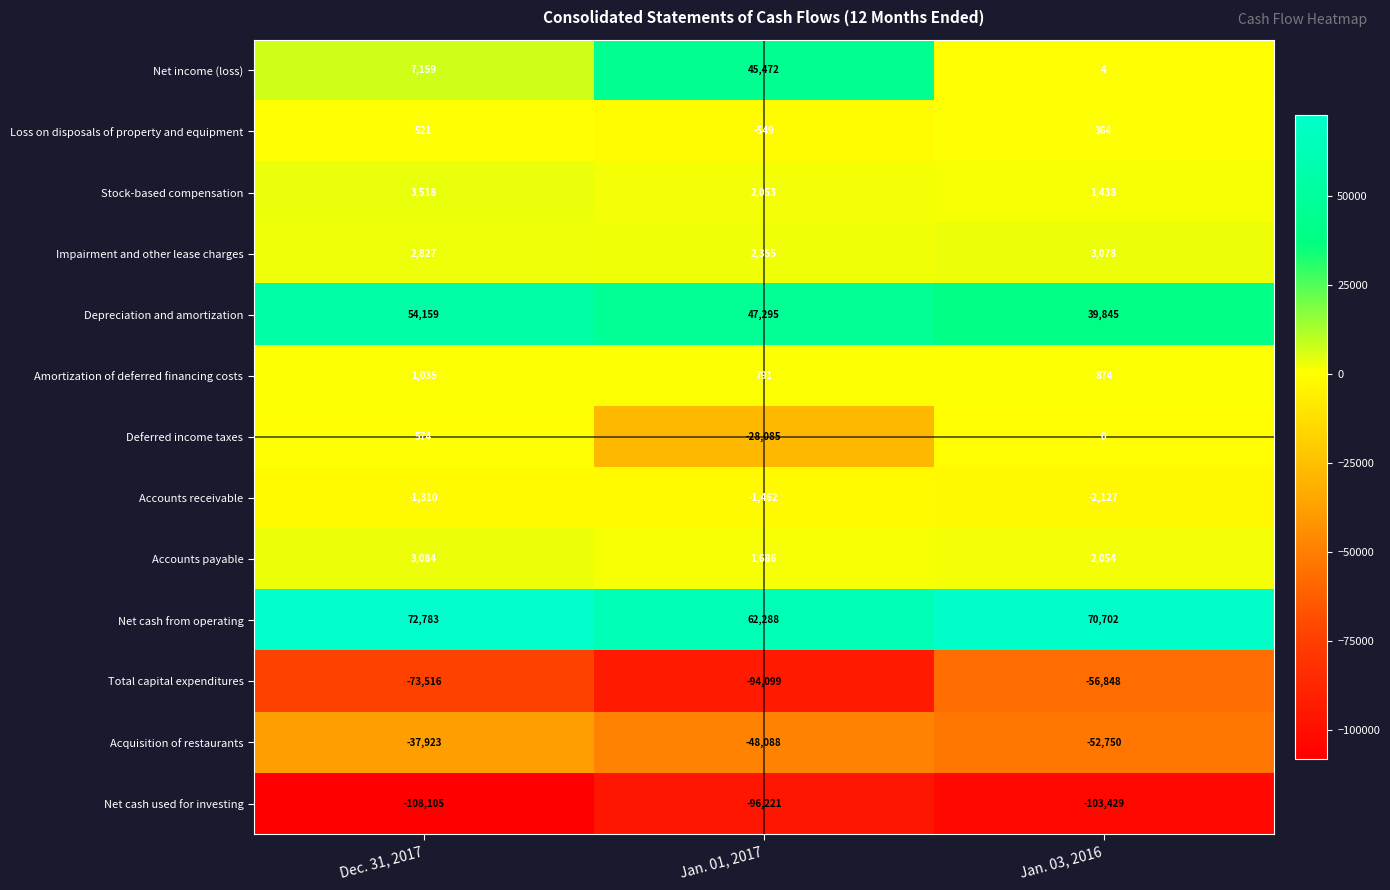

What is the sum of all Amortization of deferred financing costs values?

2700